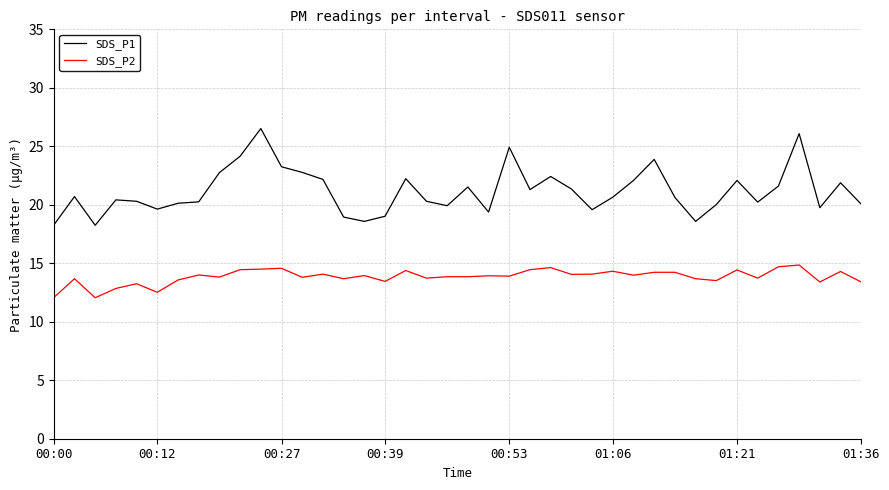

True or false: SDS_P1 and SDS_P2 intersect in this chart.

False